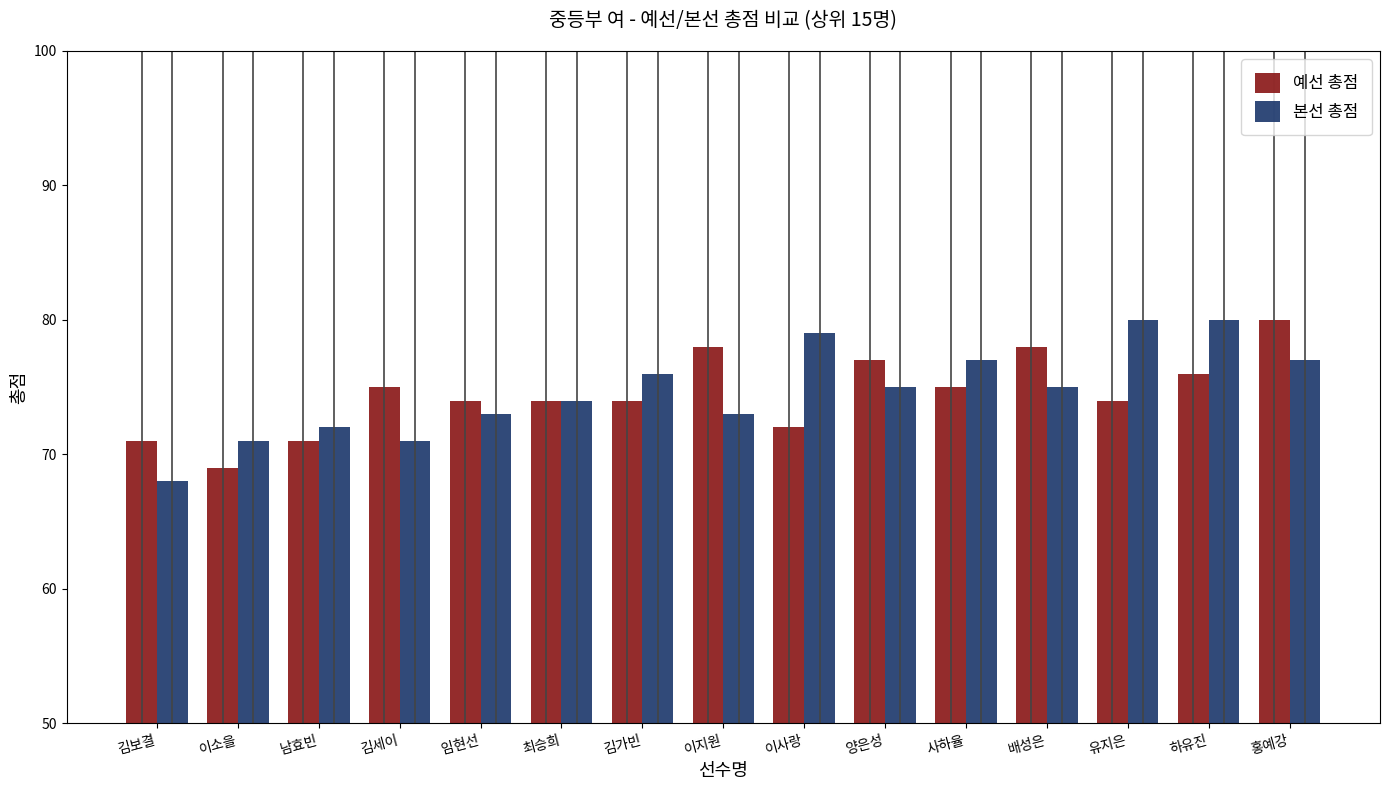

What is the value of the 본선 총점 bar at the 13th from the left?

80